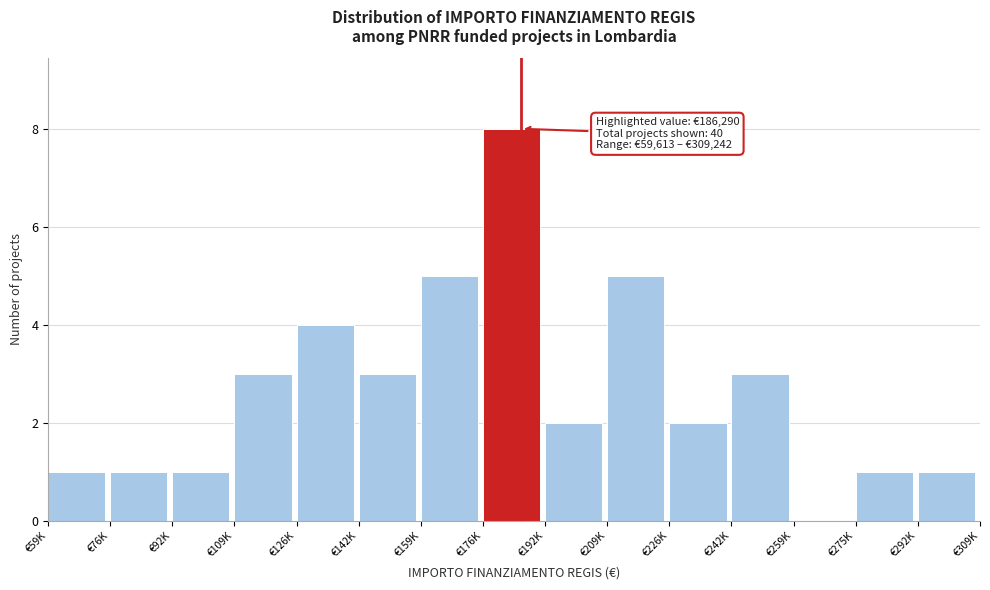

Reading right to left, transcribe all the data shown in this chart.

€292K=1	€275K=1	€259K=0	€242K=3	€226K=2	€209K=5	€192K=2	€176K=8	€159K=5	€142K=3	€126K=4	€109K=3	€92K=1	€76K=1	€59K=1